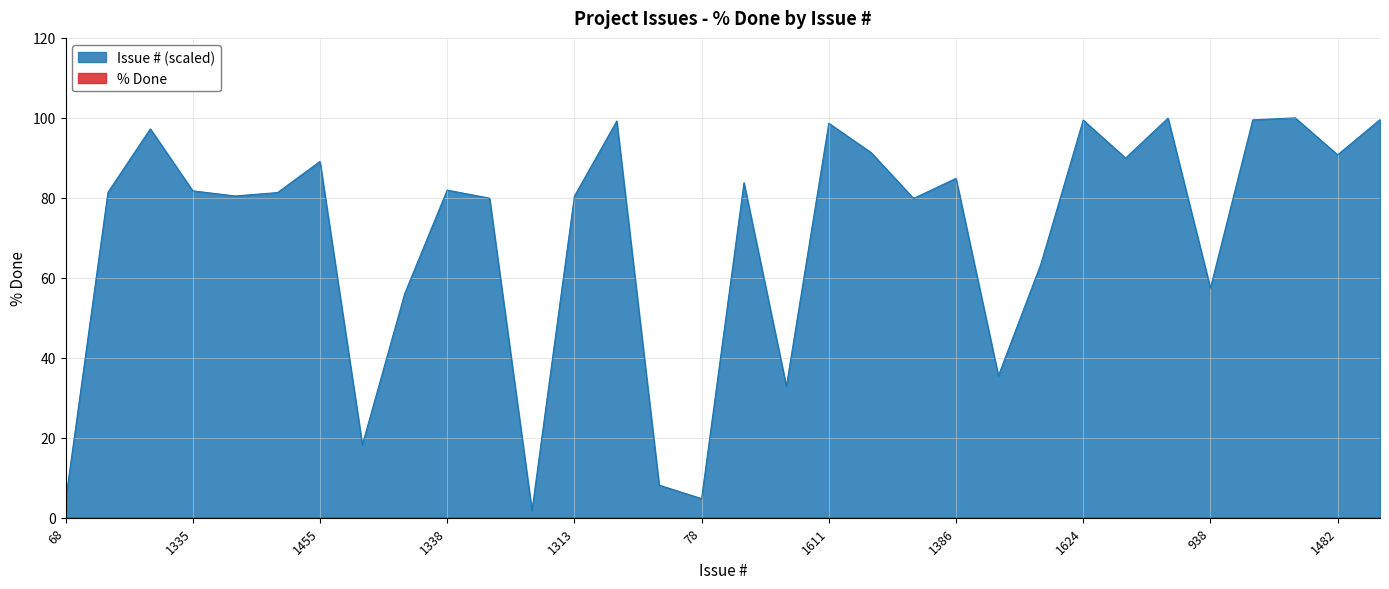

At which category does the chart reach its minimum across all series?

29